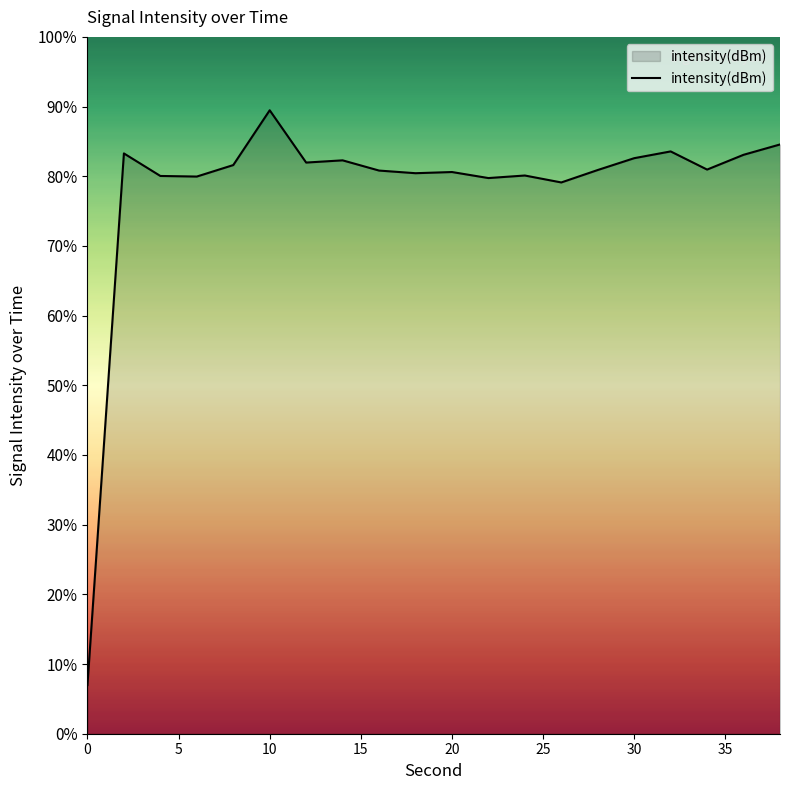

What is the greatest value displayed?

89.5